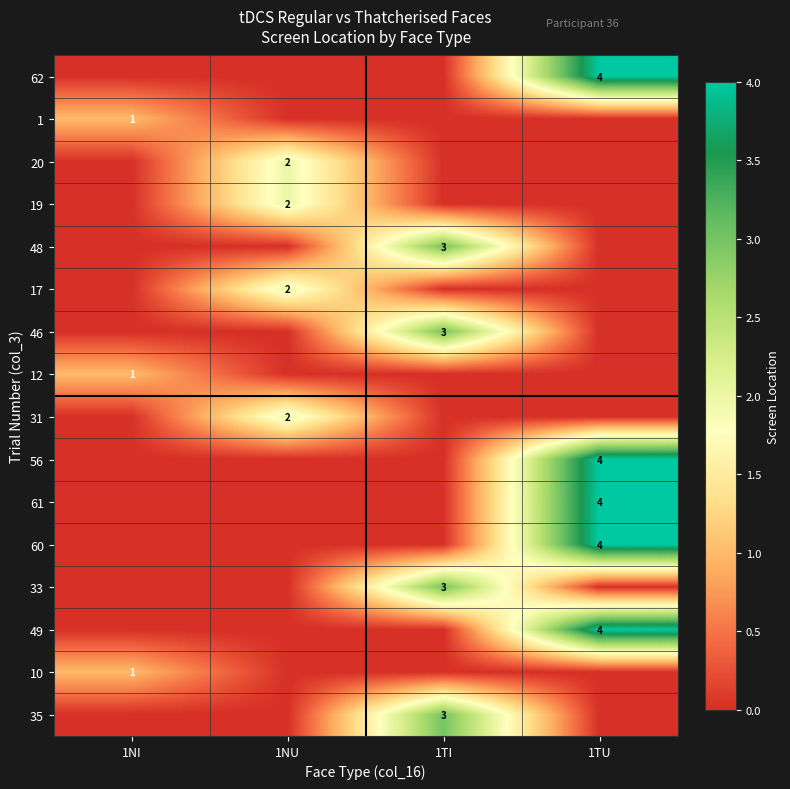

Is it true that 48 equals 3 at 1TI?

True